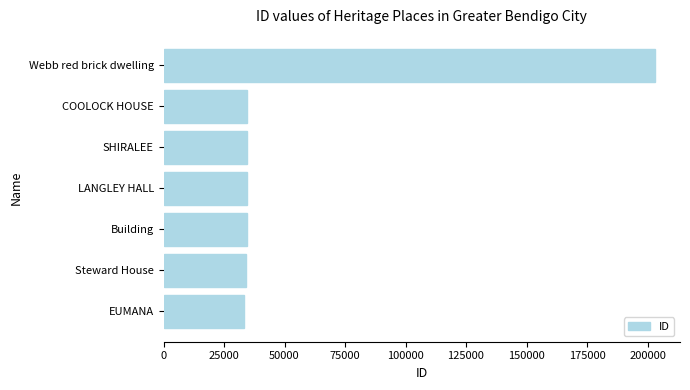

How many categories are shown in the chart?

7